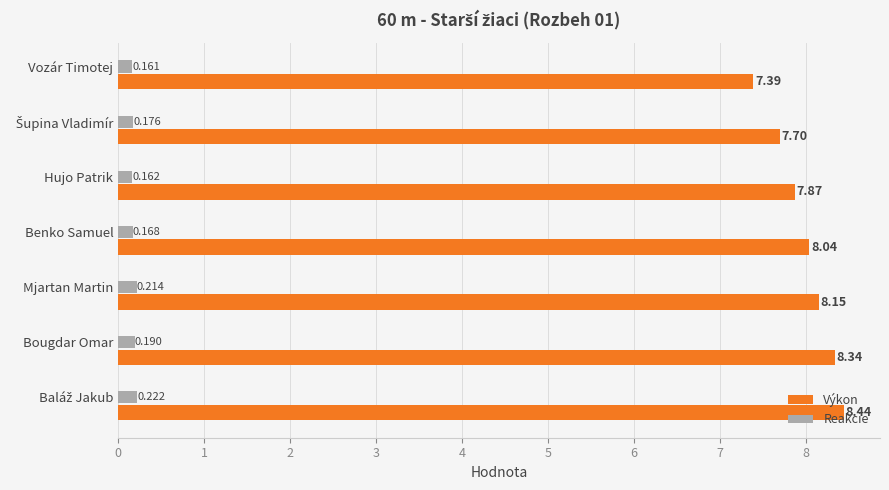

Which series has the largest range (max minus min)?

Výkon